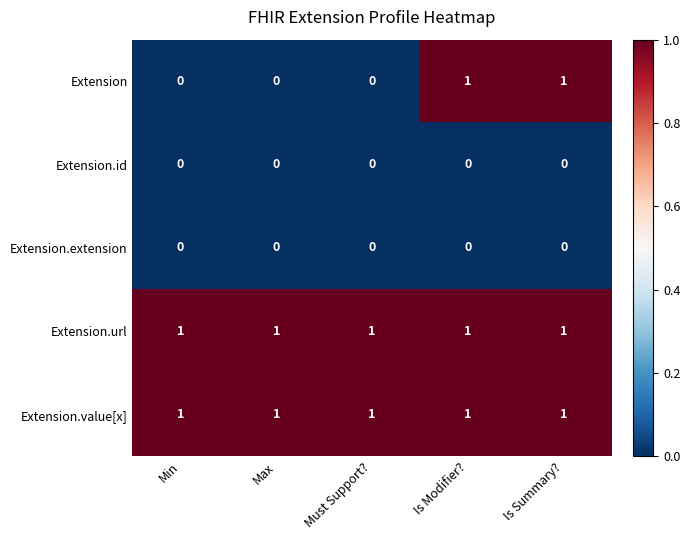

Which series has the widest spread of values?

Extension